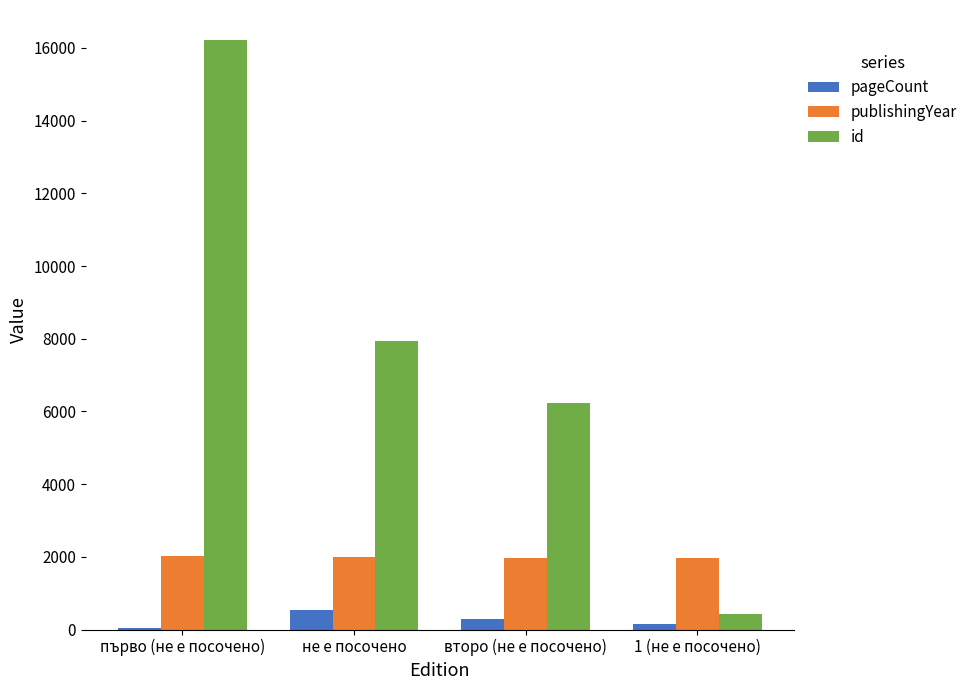

Is it true that publishingYear equals 2020 at първо (не е посочено)?

True